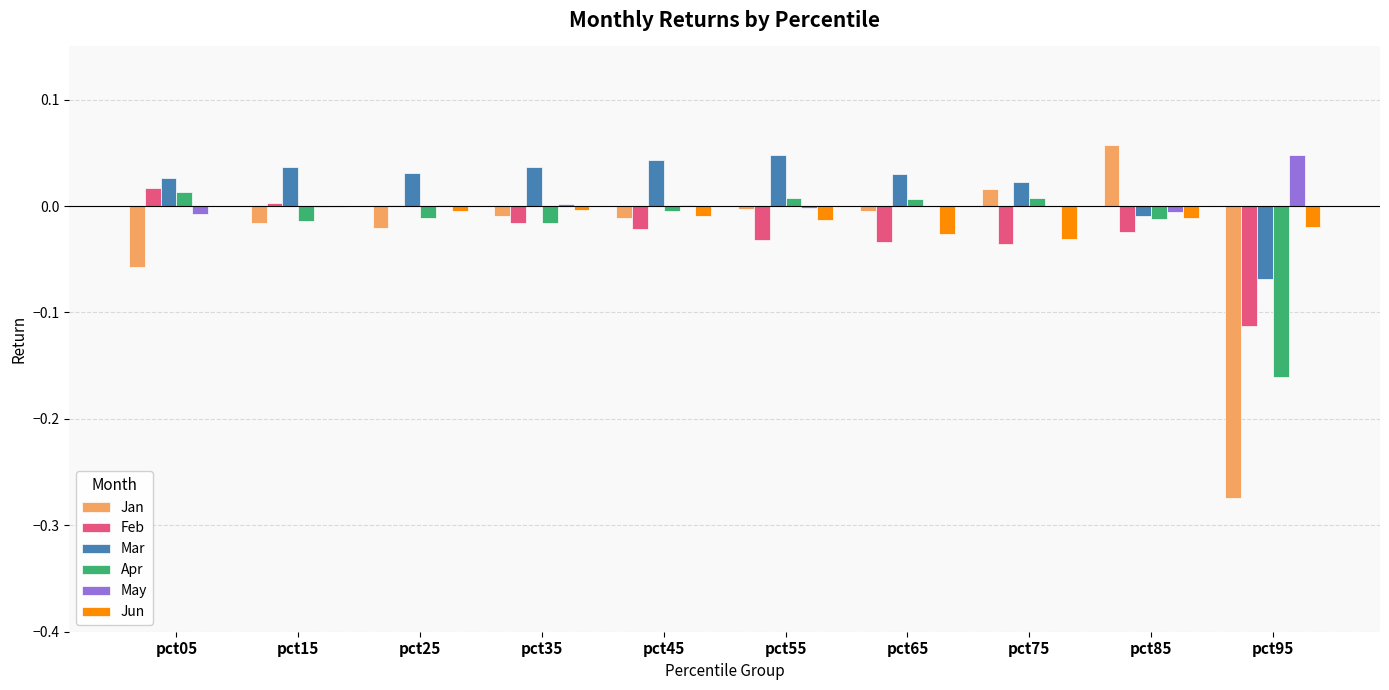

At which label does Feb reach its peak?

pct05